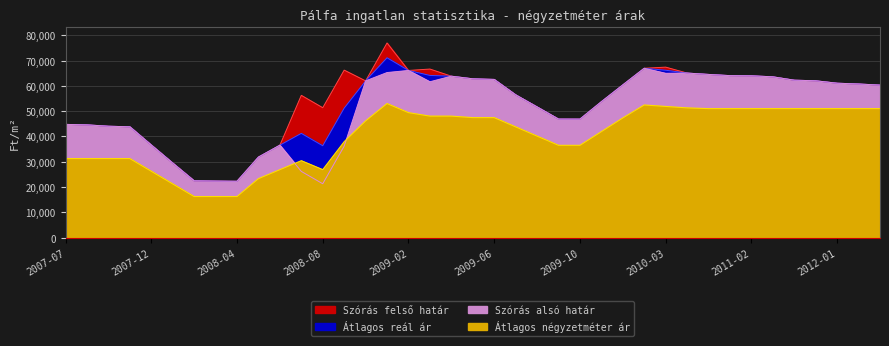

Where is the first local minimum for Szórás alsó határ?

2008-04